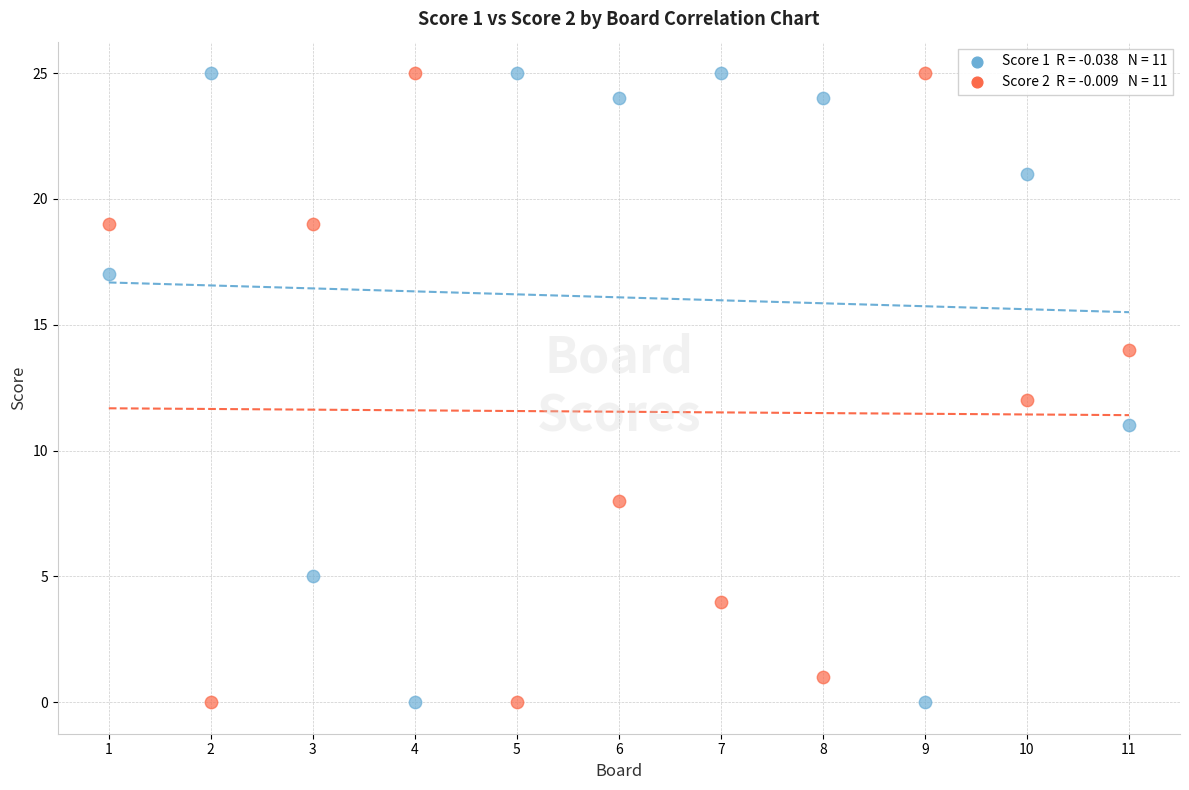

Across all data points, what is the range of Y values (max minus min)?

25